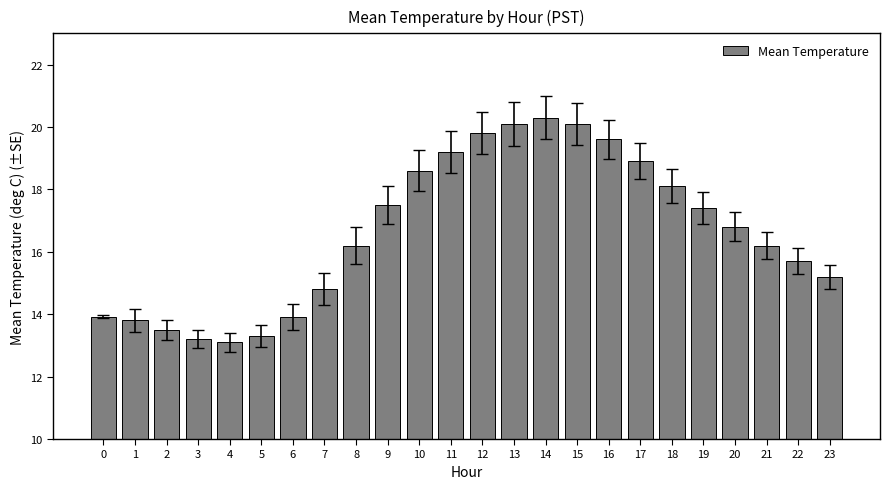

How many categories are shown in the chart?

24